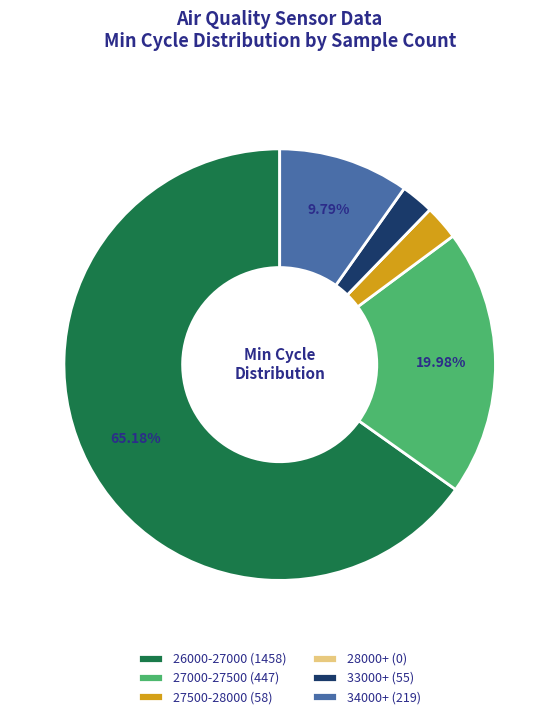

Which slice represents more than half of the pie?

26000-27000 (1458)